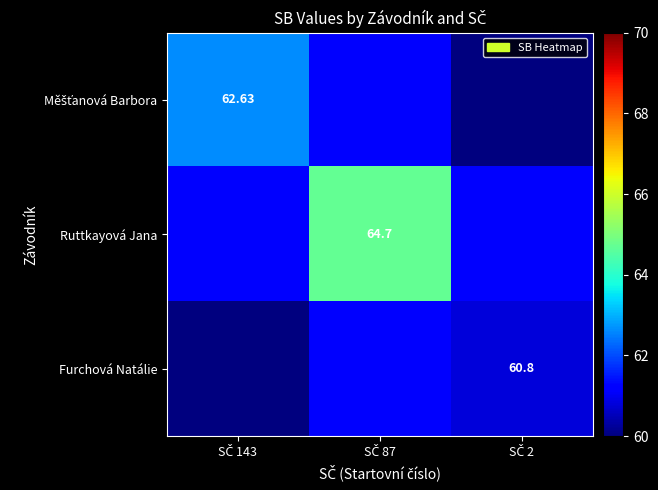

What is the total value across all series at SČ 87?

187.1